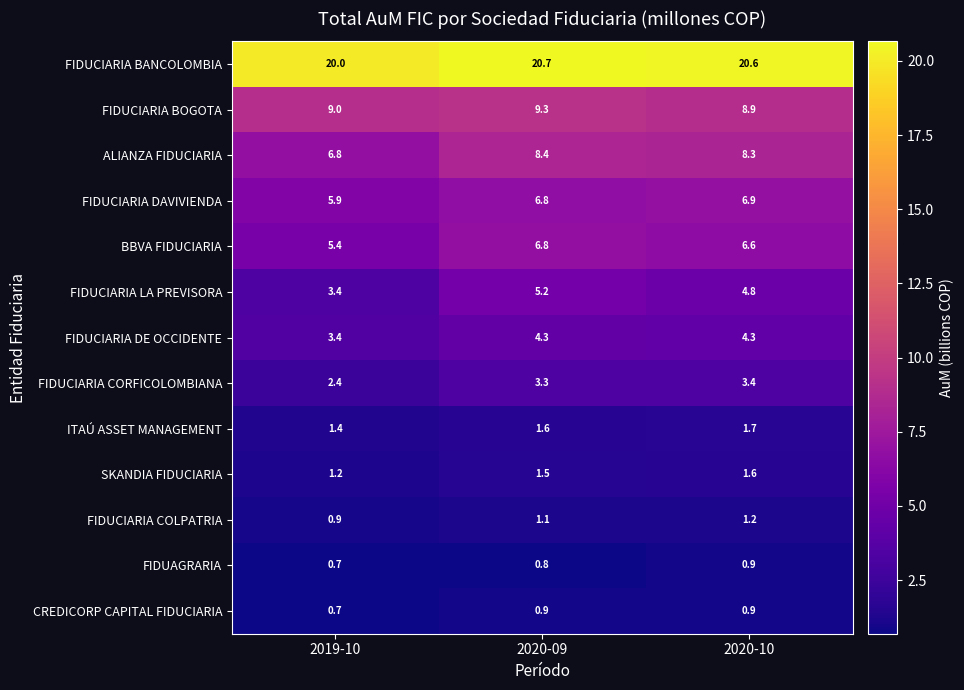

The BBVA FIDUCIARIA series shows 10.2 at 2020-10. True or false?

False